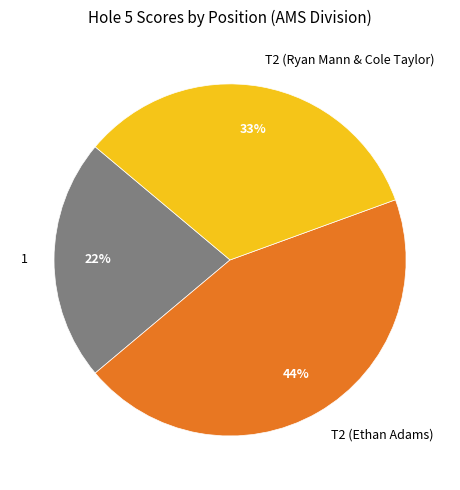

Is there any slice that represents more than half of the pie?

No